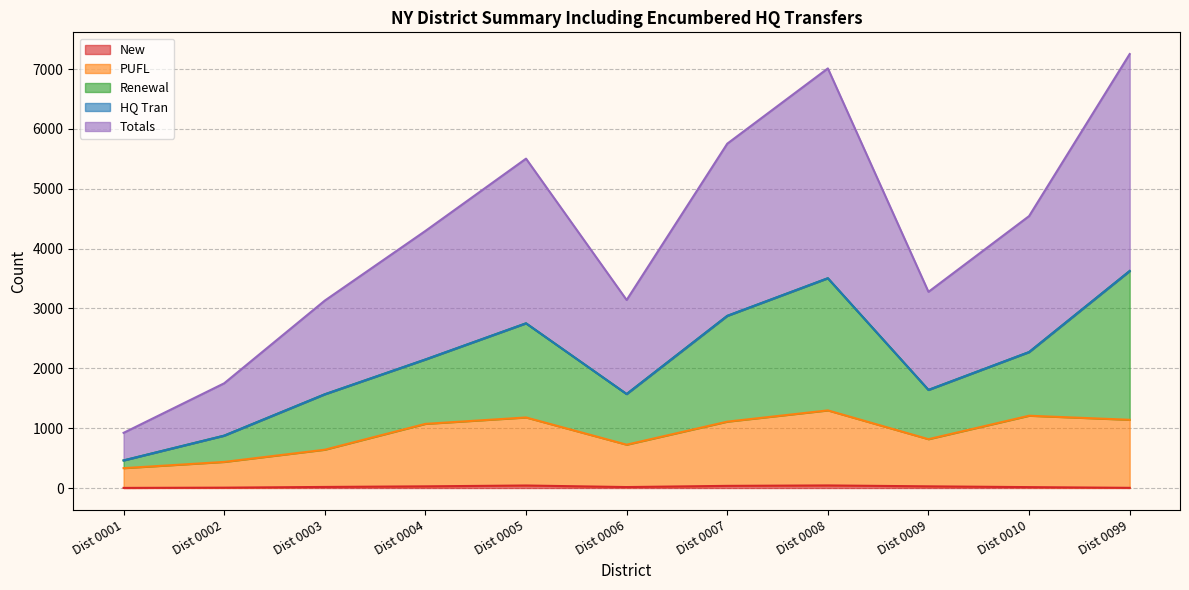

Reading right to left, transcribe all the data shown in this chart.

New: 3	15	28	43	36	16	42	28	18	6	2
PUFL: 1140	1208	816	1297	1109	724	1179	1072	640	436	332
Renewal: 3626	2271	1639	3505	2876	1570	2752	2147	1566	875	461
Totals: 7252	4544	3278	7012	5754	3142	5504	4296	3132	1750	922